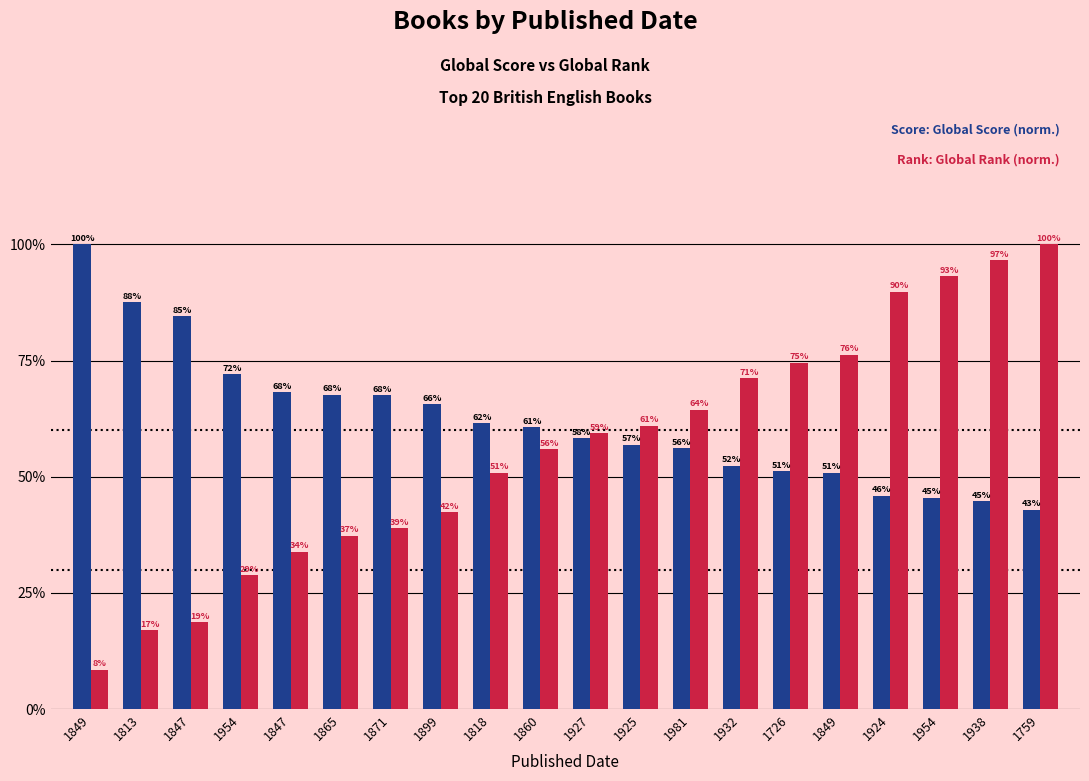

How many groups of bars are there?

20